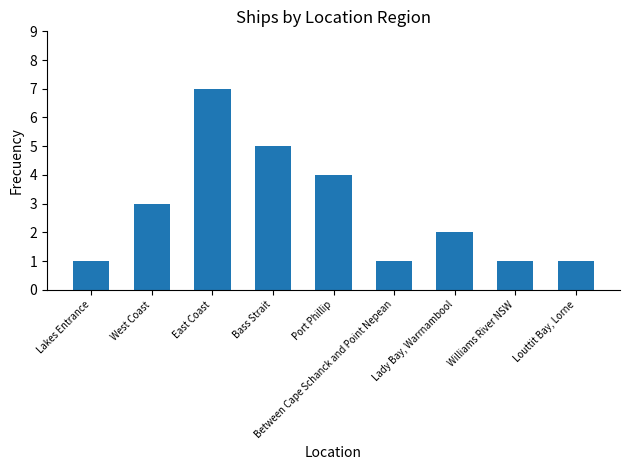

What is the greatest value displayed?

7